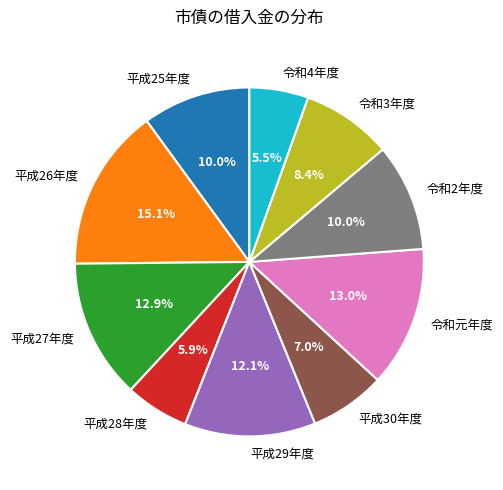

What percentage do 令和4年度 and 平成28年度 together represent?

11.4%